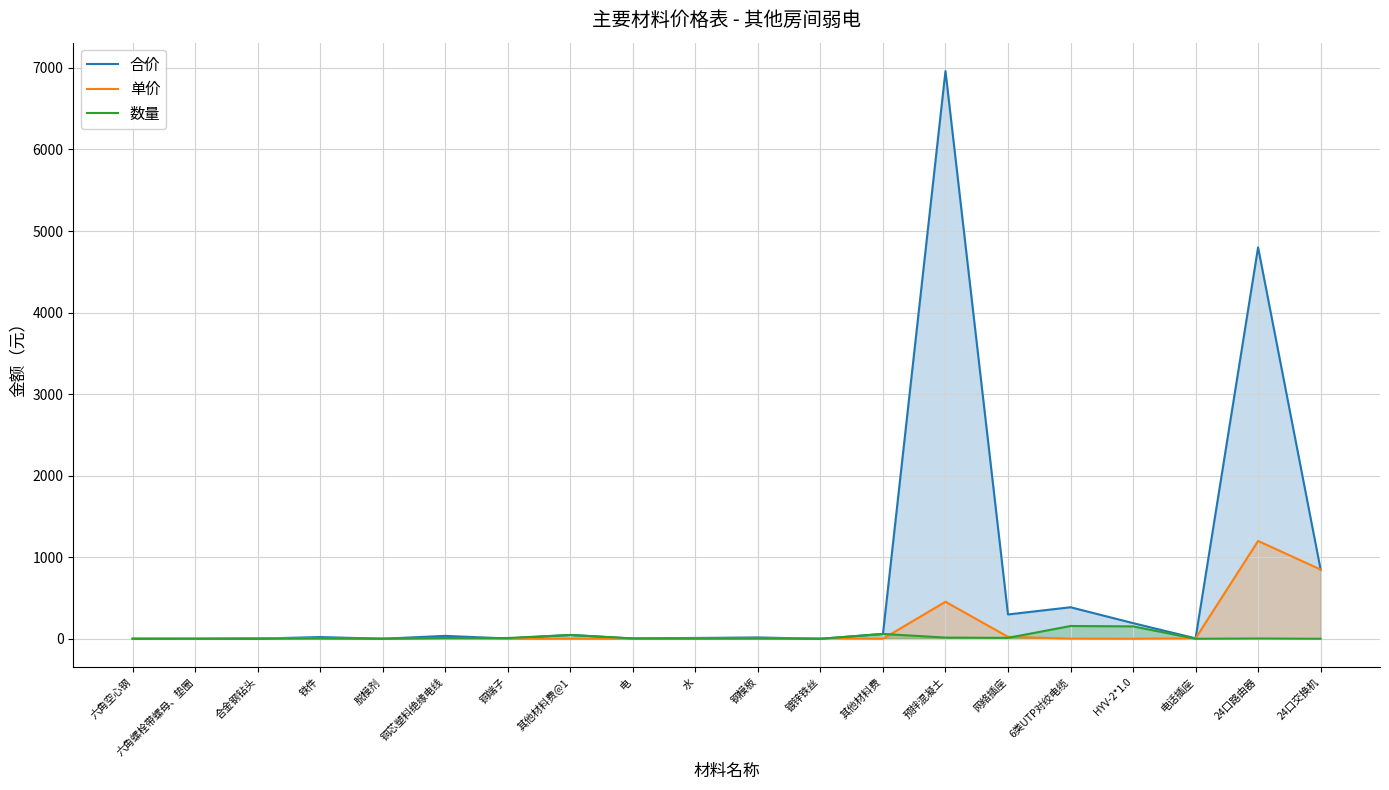

What is the greatest value displayed?

6961.5